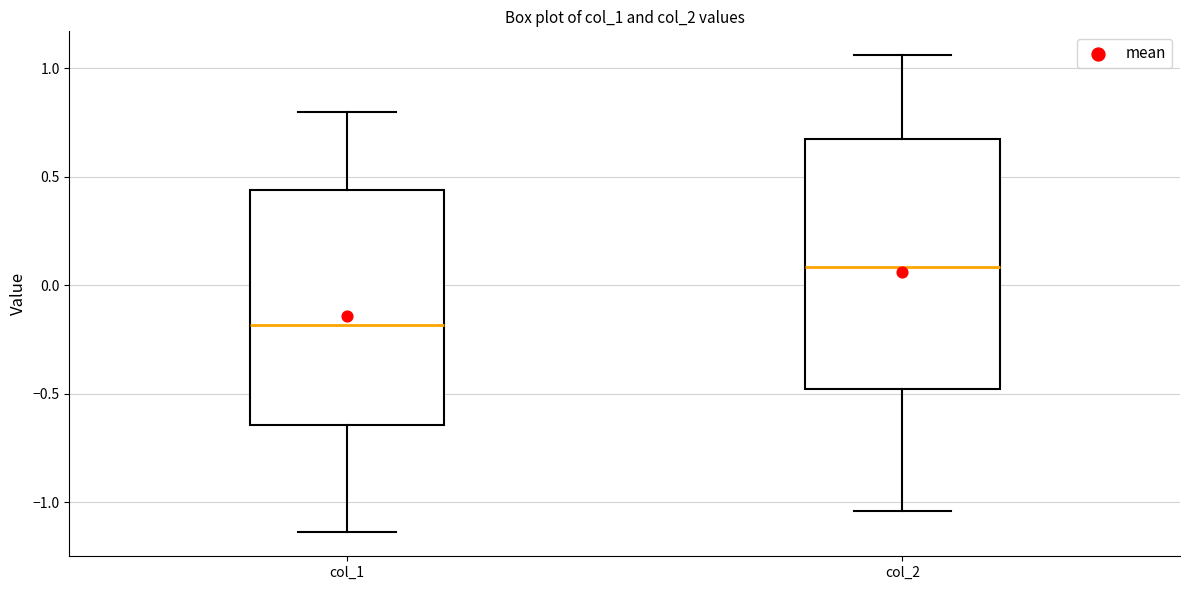

Reading left to right, transcribe this box plot: for each box, give where its median line is, the range the box spans, and where its two whiskers end, as read against the y-axis. The values are not printed on the chart, so give them approximately, as read against the axis.

col_1: median -0.20, box -0.65 to 0.45, whiskers -1.15 to 0.80
col_2: median 0.10, box -0.50 to 0.70, whiskers -1.05 to 1.05